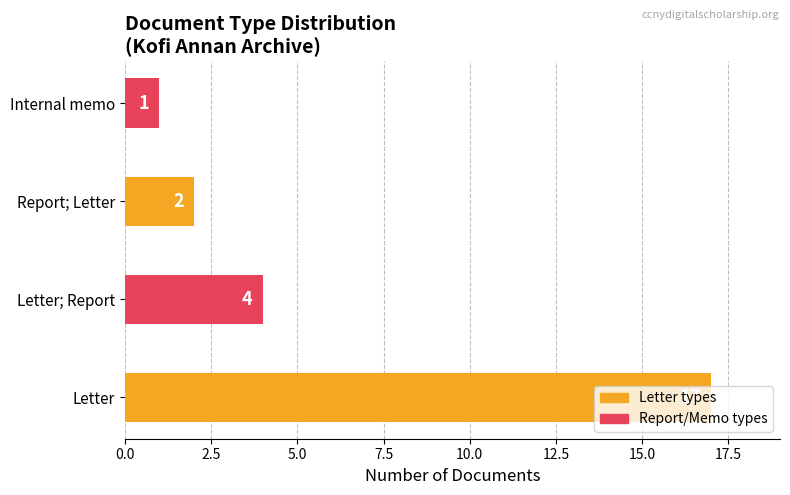

Which category has the lowest value across all series?

Internal memo